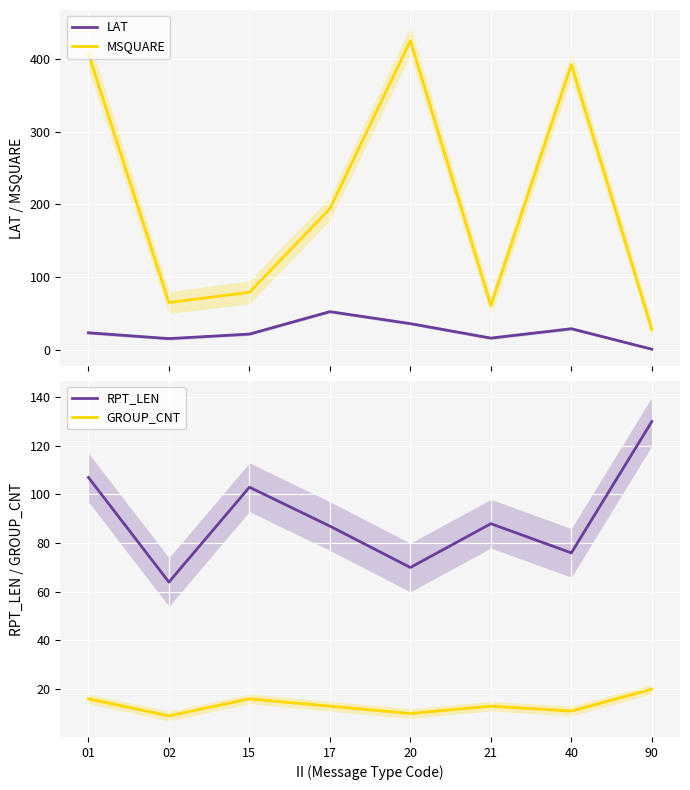

How many values in the LAT series exceed 23?

4